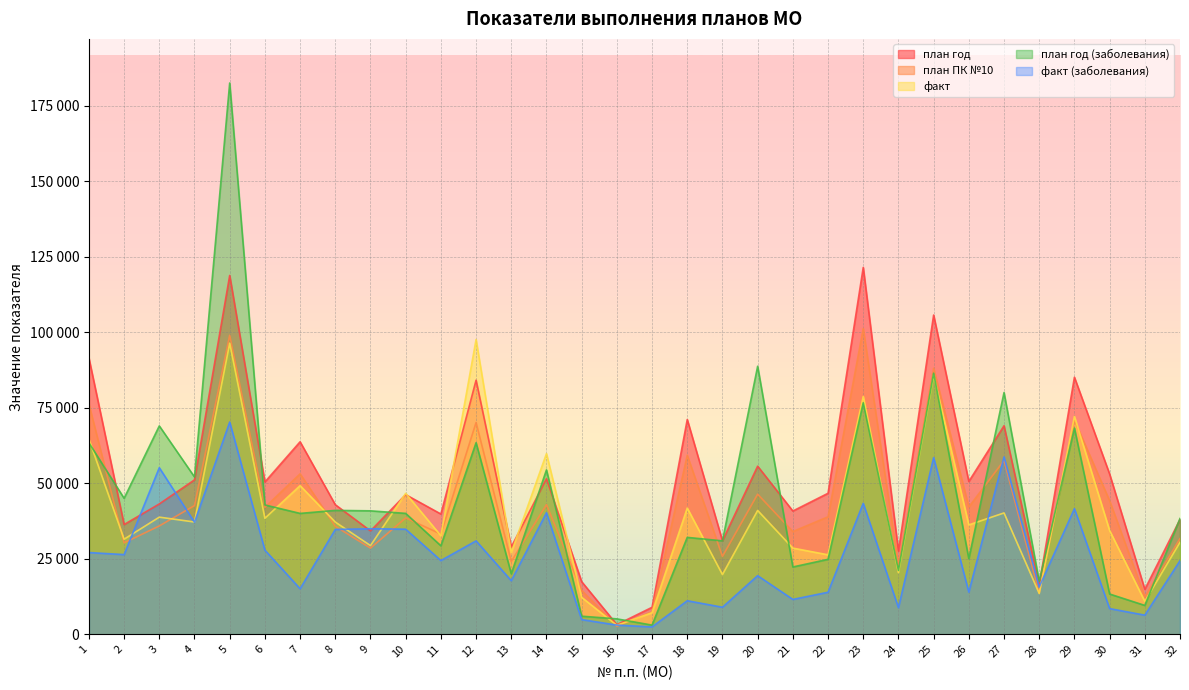

Which series has the largest range (max minus min)?

план год (заболевания)